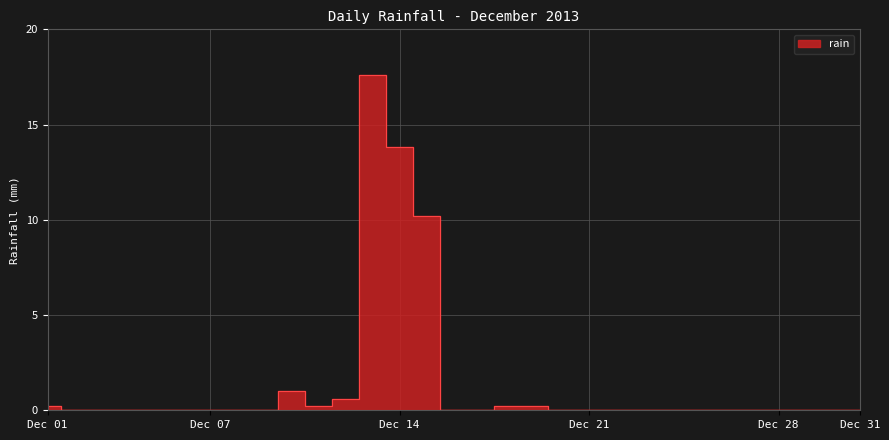

Reading left to right, extract all data points from this chart.

0.2	0.0	0.0	0.0	0.0	0.0	0.0	0.0	0.0	1.0	0.2	0.6	17.6	13.8	10.2	0.0	0.0	0.2	0.2	0.0	0.0	0.0	0.0	0.0	0.0	0.0	0.0	0.0	0.0	0.0	0.0